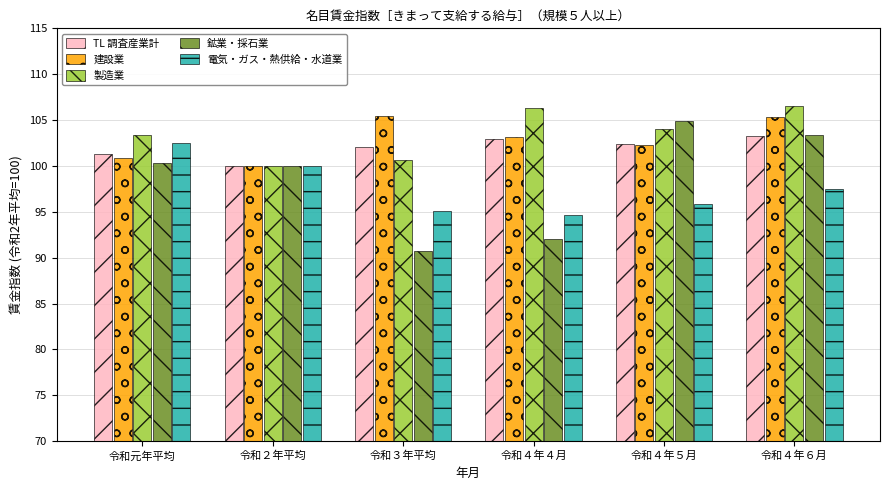

Which series has the largest range (max minus min)?

鉱業・採石業